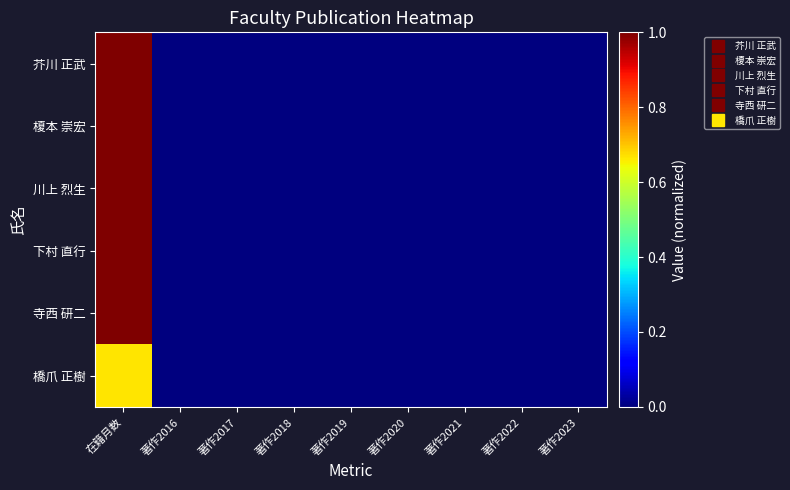

Reading right to left, transcribe all the data shown in this chart.

芥川 正武: 著作2023=0.0	著作2022=0.0	著作2021=0.0	著作2020=0.0	著作2019=0.0	著作2018=0.0	著作2017=0.0	著作2016=0.0	在籍月数=1.0
榎本 崇宏: 著作2023=0.0	著作2022=0.0	著作2021=0.0	著作2020=0.0	著作2019=0.0	著作2018=0.0	著作2017=0.0	著作2016=0.0	在籍月数=1.0
川上 烈生: 著作2023=0.0	著作2022=0.0	著作2021=0.0	著作2020=0.0	著作2019=0.0	著作2018=0.0	著作2017=0.0	著作2016=0.0	在籍月数=1.0
下村 直行: 著作2023=0.0	著作2022=0.0	著作2021=0.0	著作2020=0.0	著作2019=0.0	著作2018=0.0	著作2017=0.0	著作2016=0.0	在籍月数=1.0
寺西 研二: 著作2023=0.0	著作2022=0.0	著作2021=0.0	著作2020=0.0	著作2019=0.0	著作2018=0.0	著作2017=0.0	著作2016=0.0	在籍月数=1.0
橋爪 正樹: 著作2023=0.0	著作2022=0.0	著作2021=0.0	著作2020=0.0	著作2019=0.0	著作2018=0.0	著作2017=0.0	著作2016=0.0	在籍月数=0.7